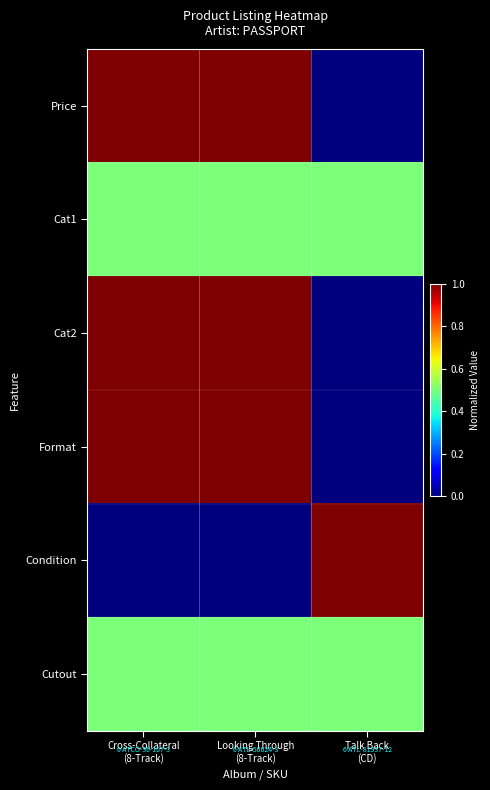

What is the total value across all series at Looking Through
(8-Track)?

4.0